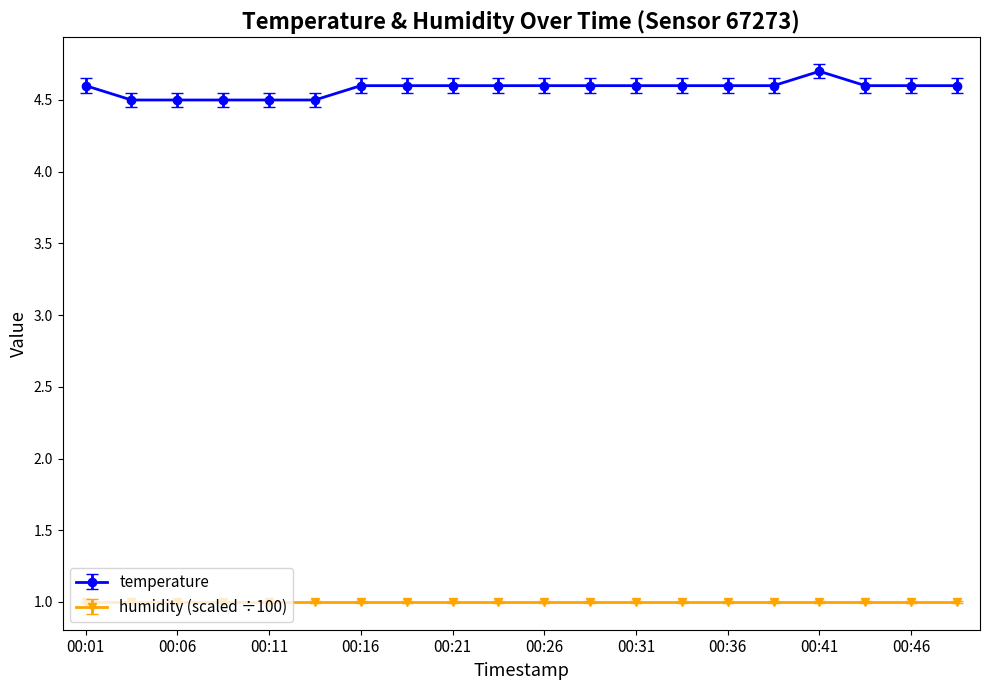

Count the temperature values in the range 4 to 5.

20